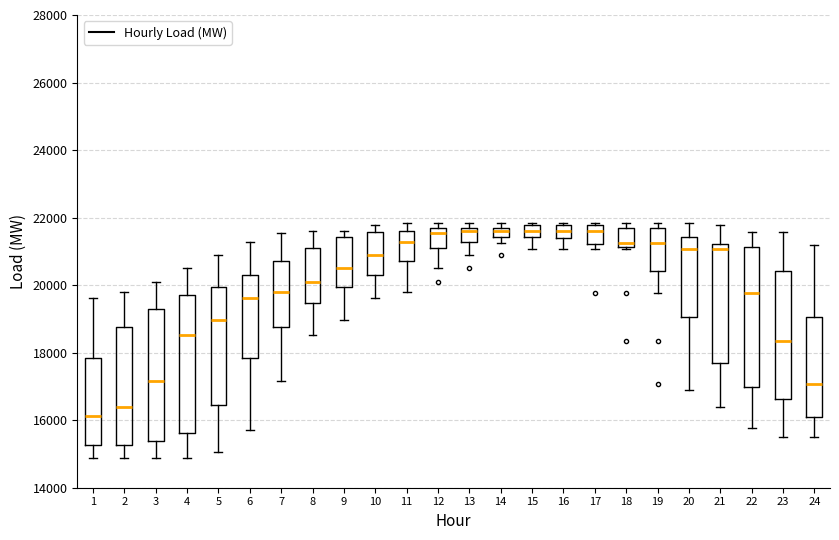

Where does the median line of the box at x = 19 sit on the y-axis? The values are not printed on the chart, so give them approximately, as read against the axis.

21200